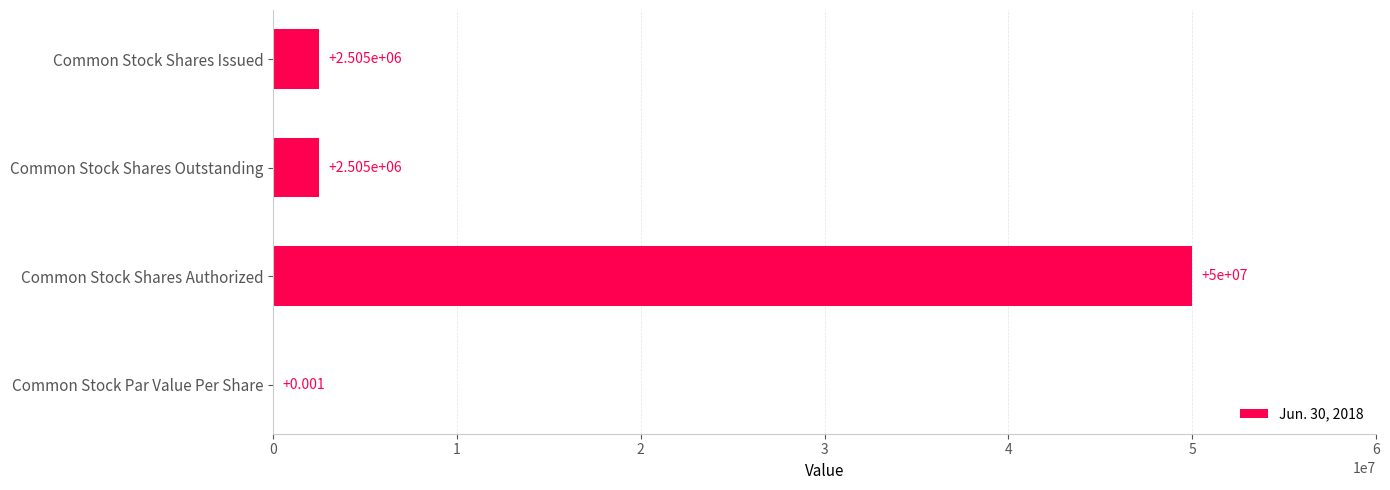

Which label corresponds to the largest value in the chart?

Common Stock Shares Authorized